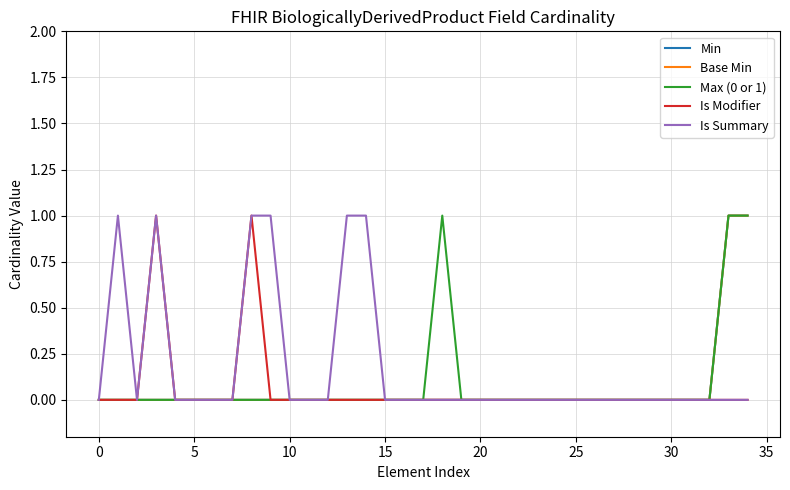

What is the difference between the maximum and minimum values in the Max (0 or 1) series?

1